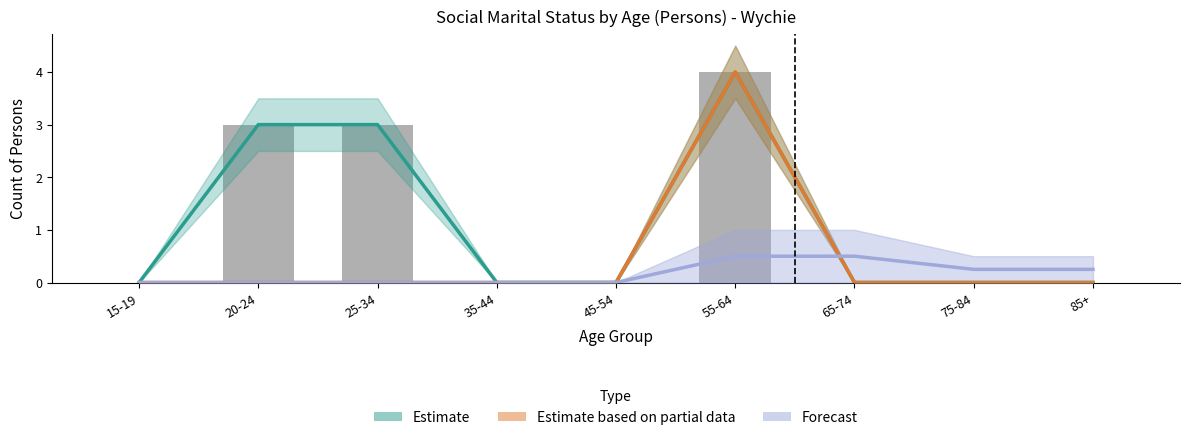

Which has a higher value, 20-24 or 85+?

20-24